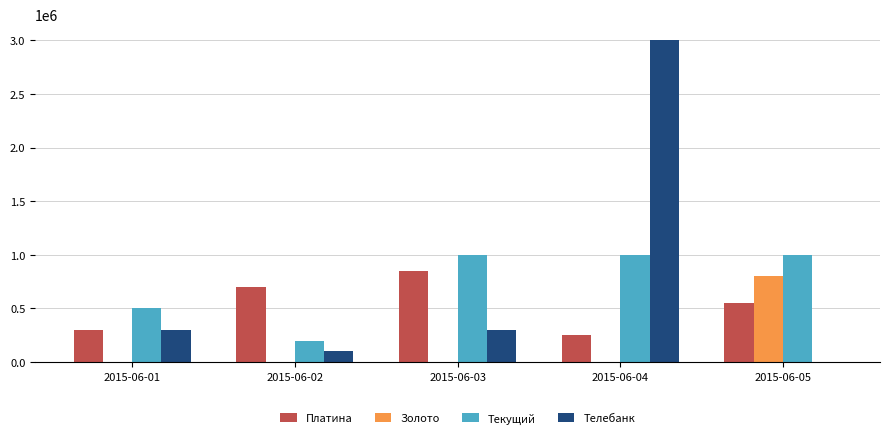

How many categories are shown in the chart?

5